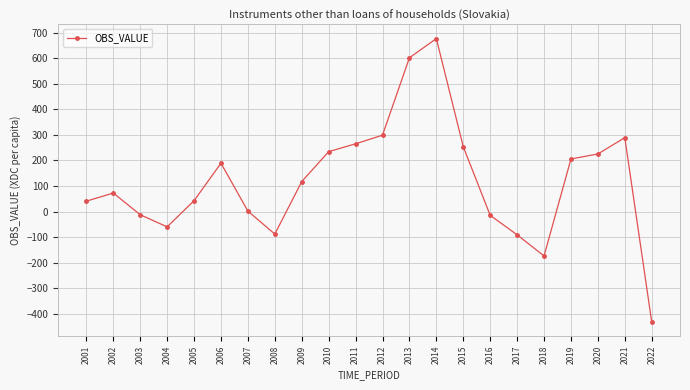

How many categories are shown in the chart?

22